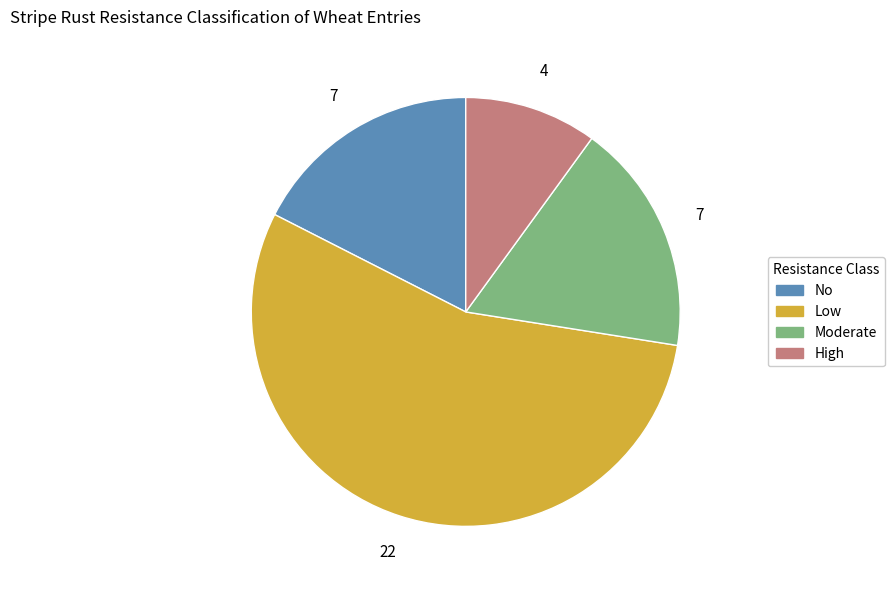

Which slice represents more than half of the pie?

Low